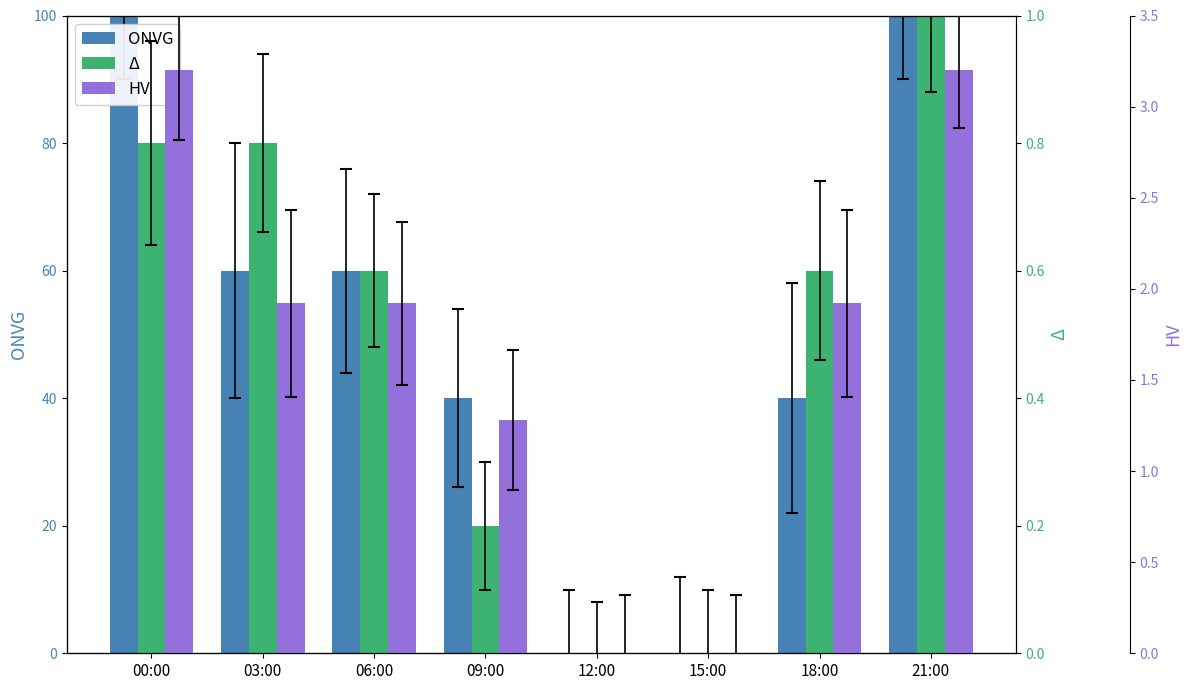

Reading left to right, extract all data points from this chart.

ONVG: 00:00=100.0	03:00=60.0	06:00=60.0	09:00=40.0	12:00=0.0	15:00=0.0	18:00=40.0	21:00=100.0
Δ: 00:00=0.8	03:00=0.8	06:00=0.6	09:00=0.2	12:00=0.0	15:00=0.0	18:00=0.6	21:00=1.0
HV: 00:00=3.2	03:00=1.9	06:00=1.9	09:00=1.3	12:00=0.0	15:00=0.0	18:00=1.9	21:00=3.2